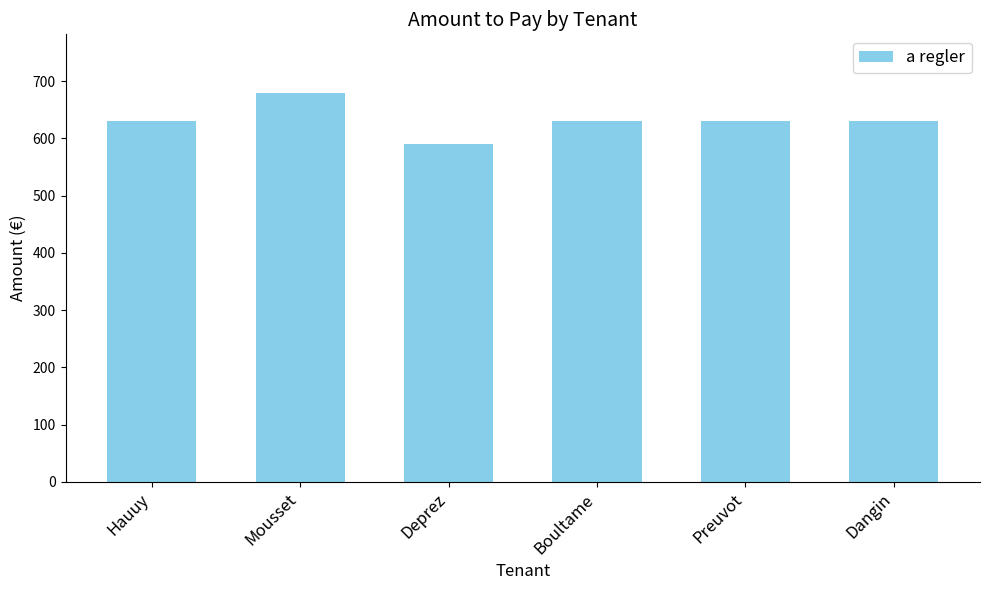

What is the sum of all values?

3790